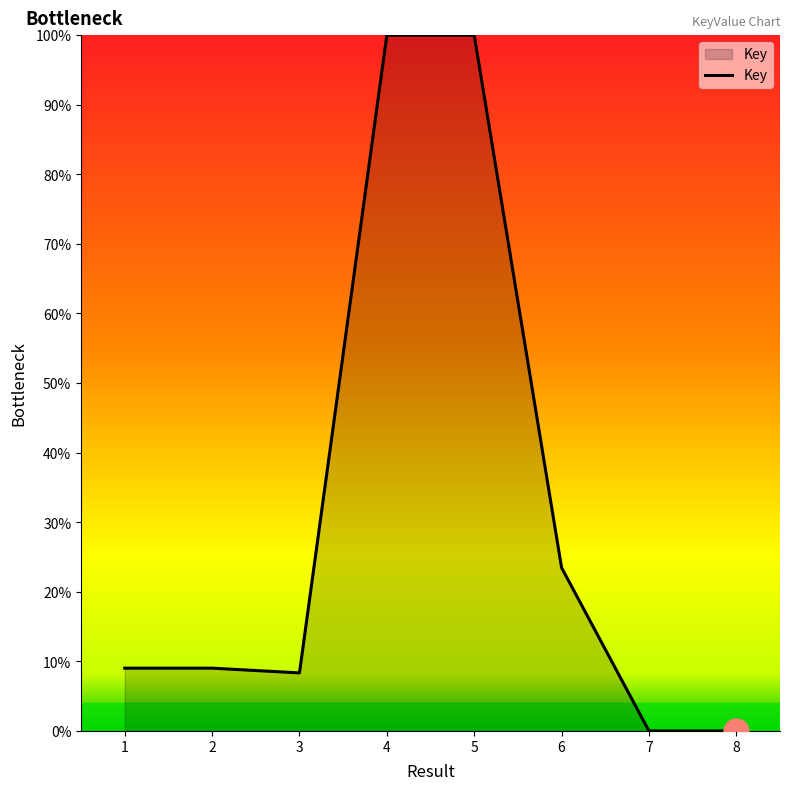

True or false: there are more than 2 points higher than both neighbors.

False